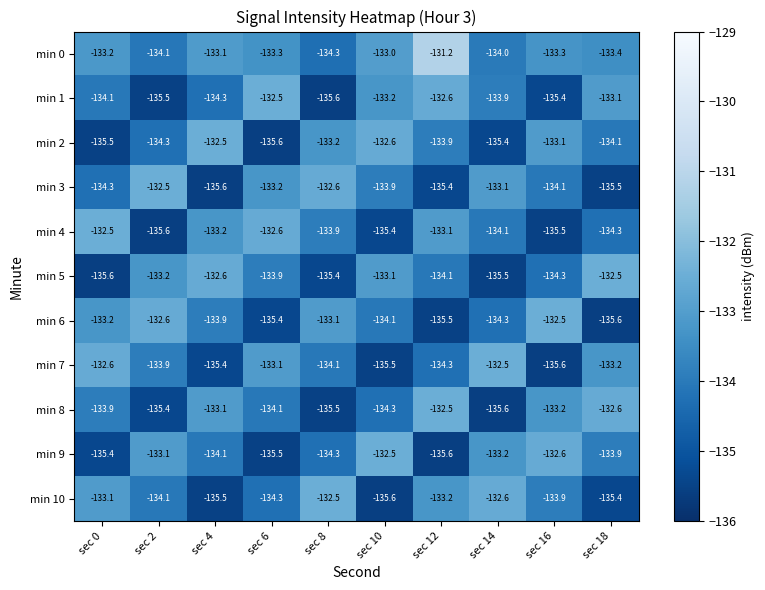

At sec 6, list the series in order from largest to smallest.

min 1, min 4, min 7, min 3, min 0, min 5, min 8, min 10, min 6, min 9, min 2